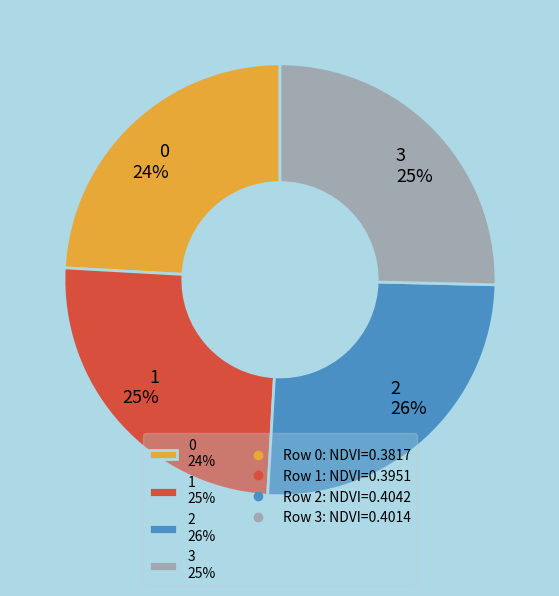

Does any single category account for the majority?

No